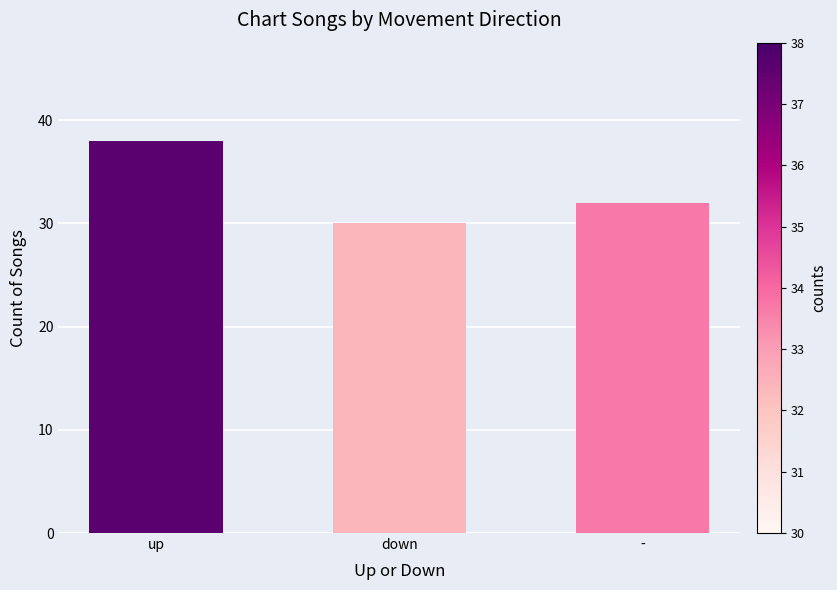

The value at down is 17. True or false?

False